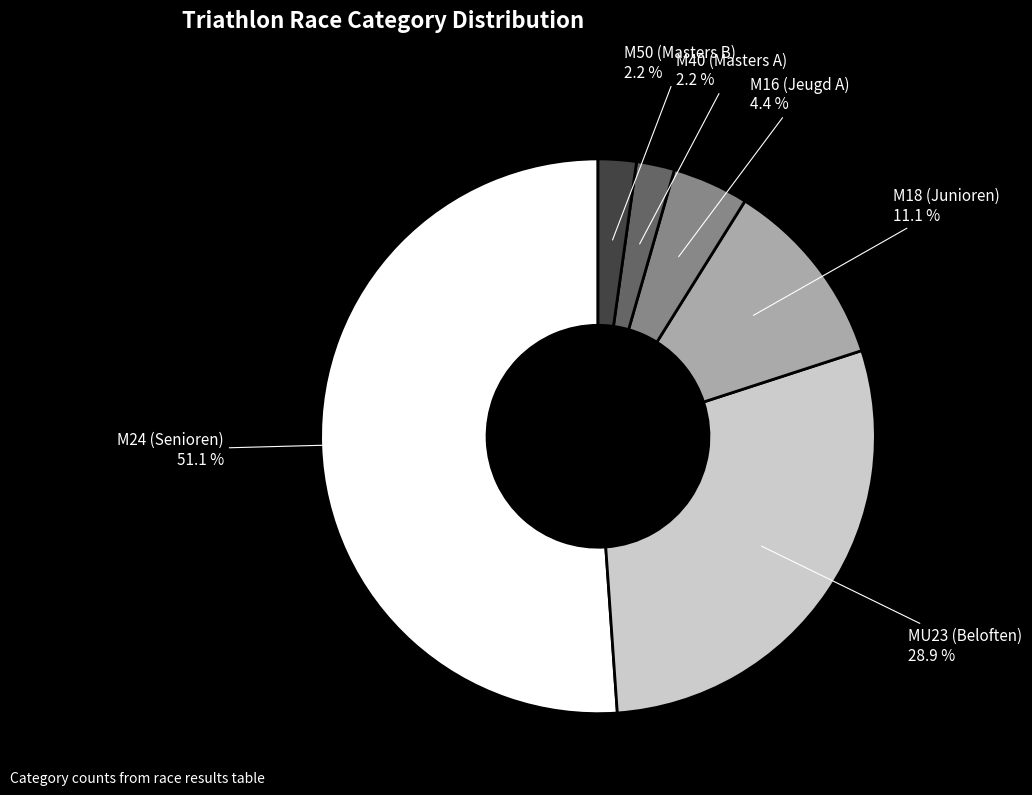

How many slices are in this pie chart?

6